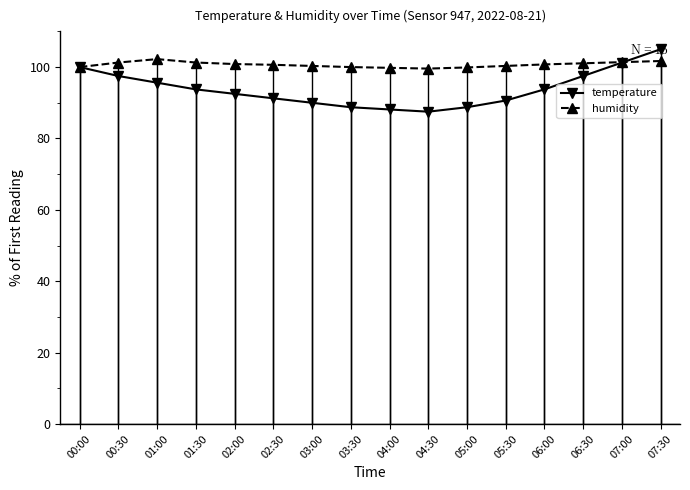

Which category has the highest value in the temperature series?

07:30